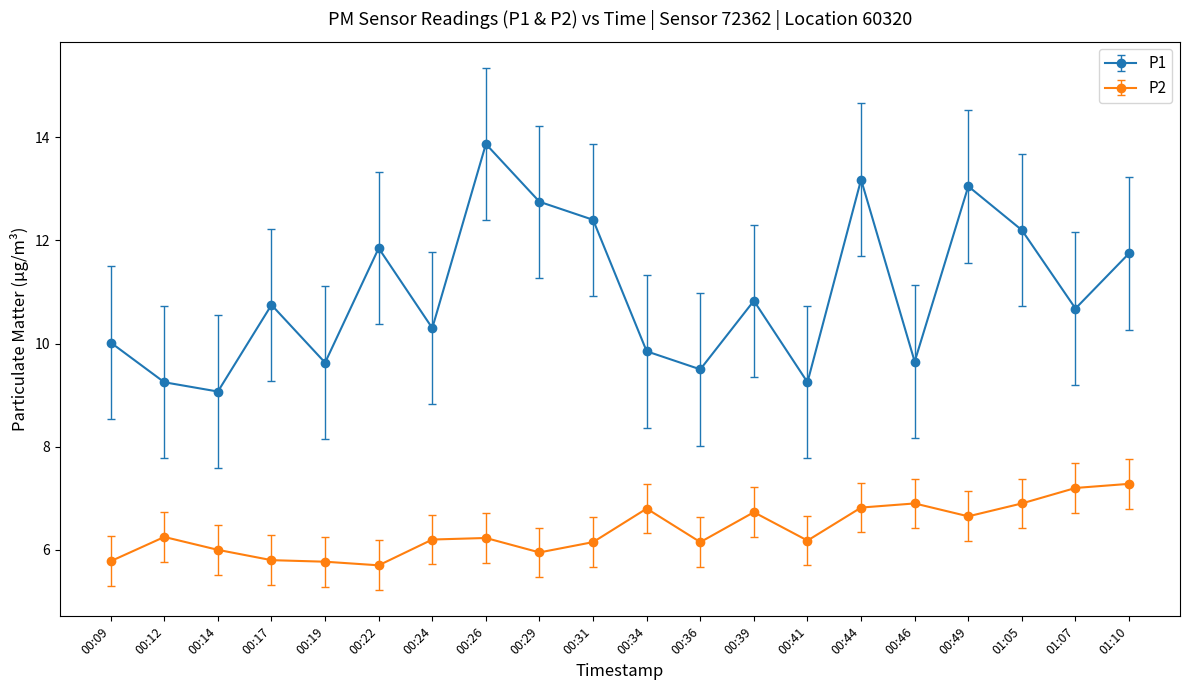

Which series changed the most between 00:26 and 00:39?

P1